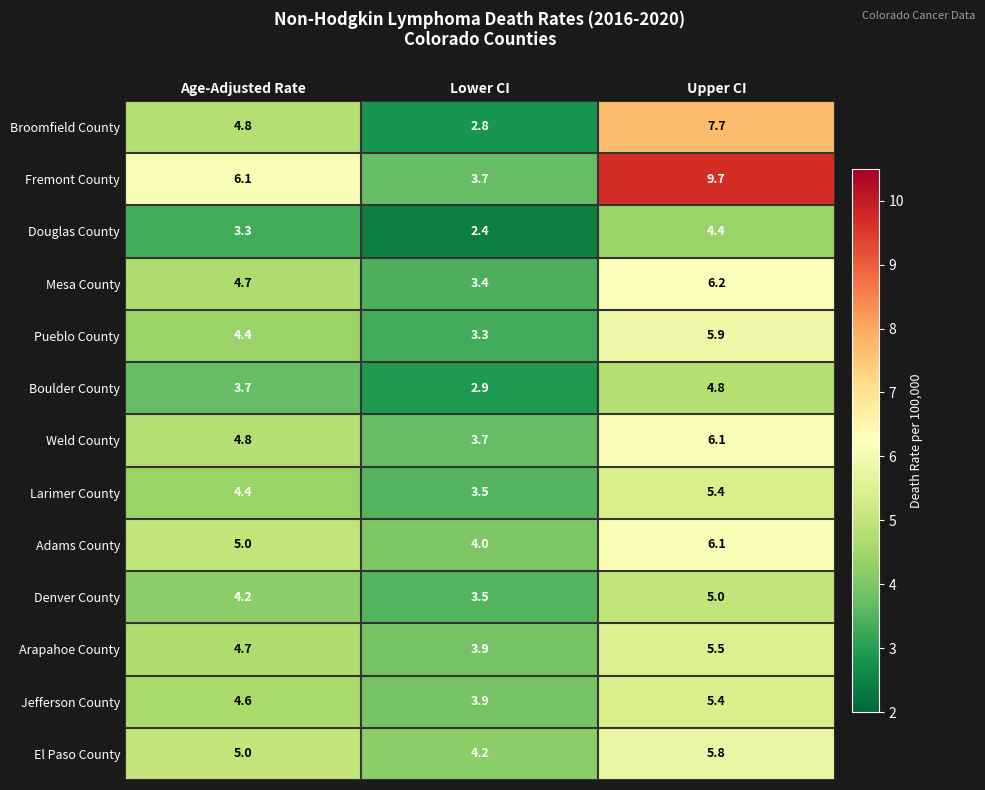

At which label is Broomfield County closest to 5?

Age-Adjusted Rate